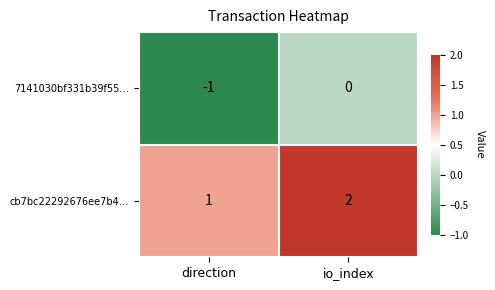

At which label is 7141030bf331b39f55… closest to 0?

io_index